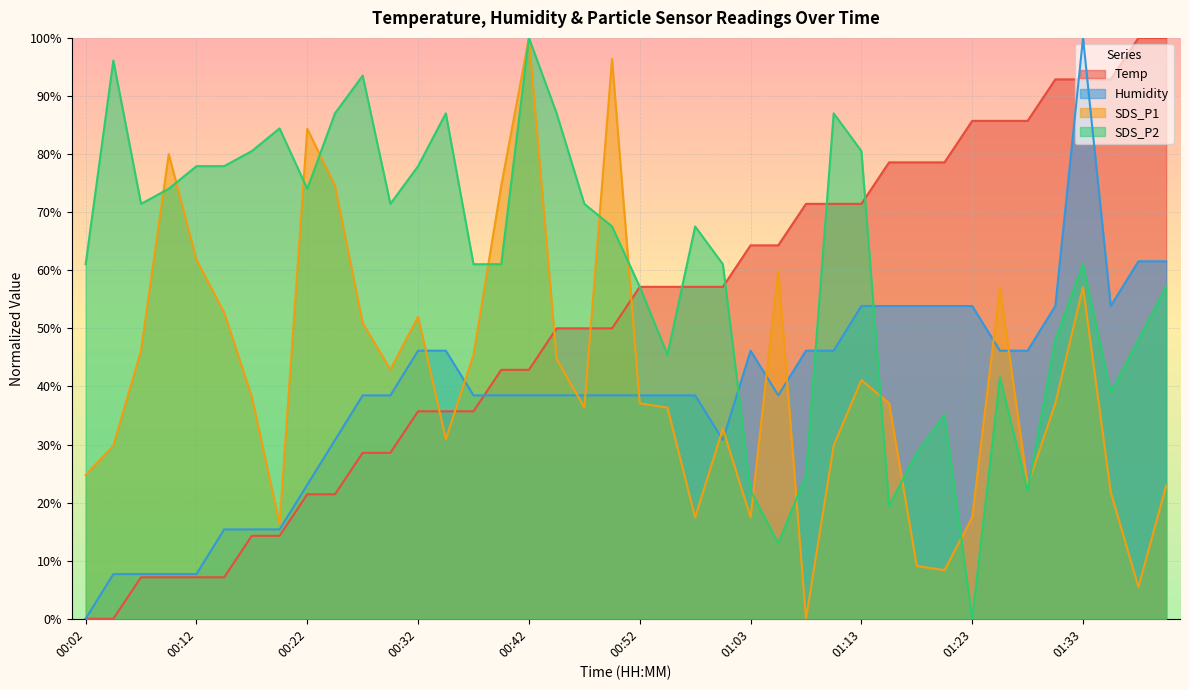

How many data points does each series have?

40